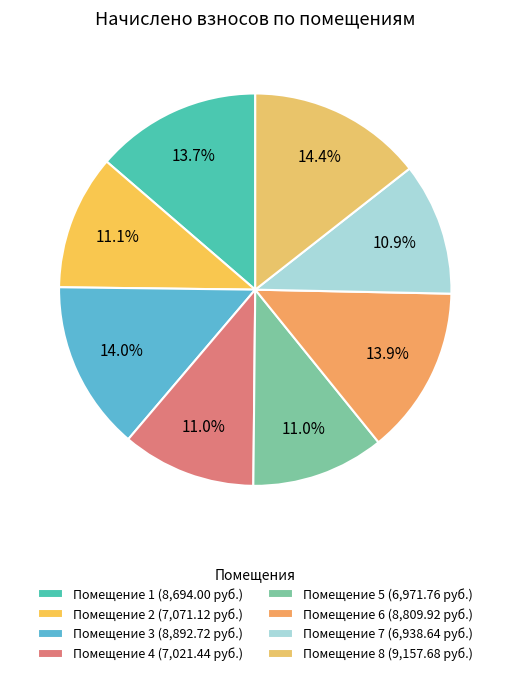

Count the number of slices in the pie.

8